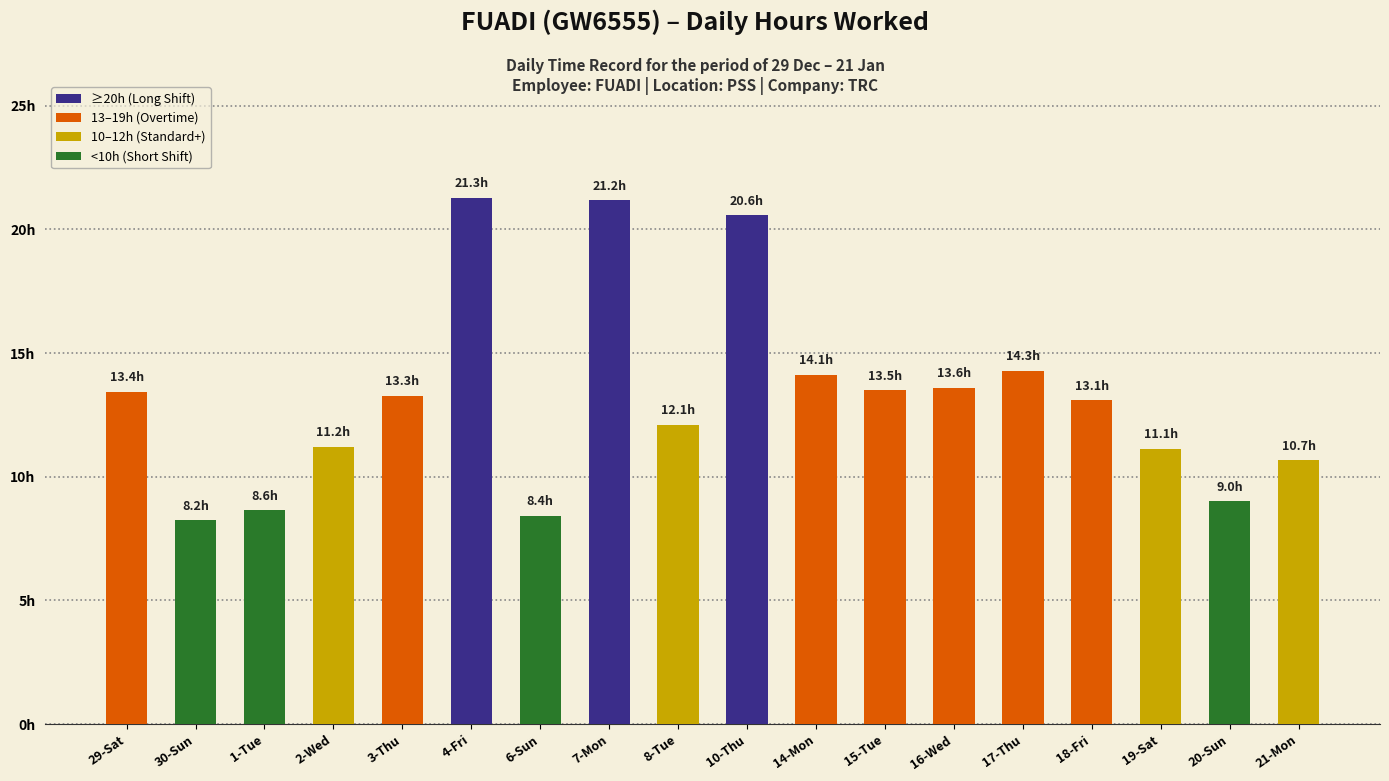

Reading left to right, extract all data points from this chart.

13.4	8.2	8.6	11.2	13.3	21.3	8.4	21.2	12.1	20.6	14.1	13.5	13.6	14.3	13.1	11.1	9.0	10.7